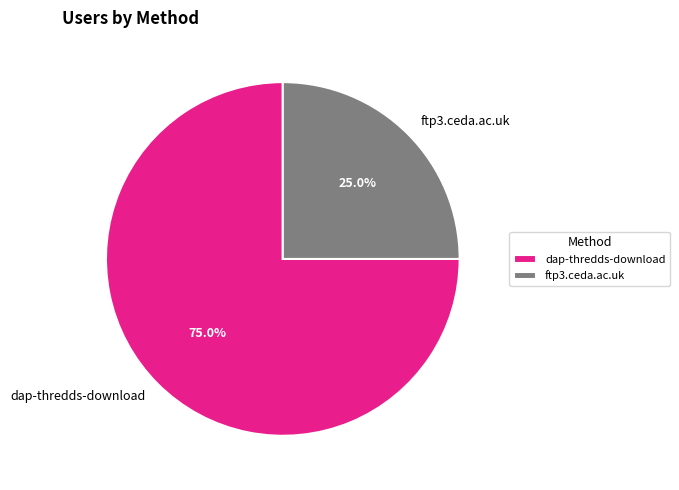

Which slice is the largest?

dap-thredds-download